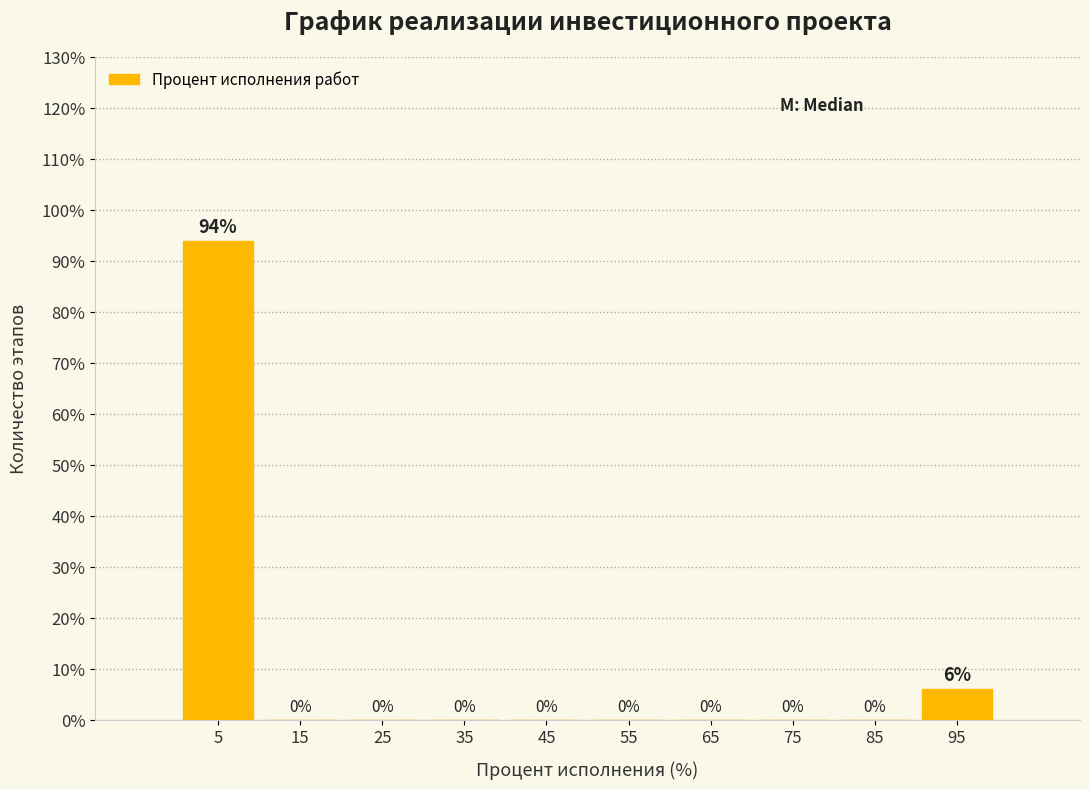

Over which range of the x-axis is the bar tallest?

0 to 10